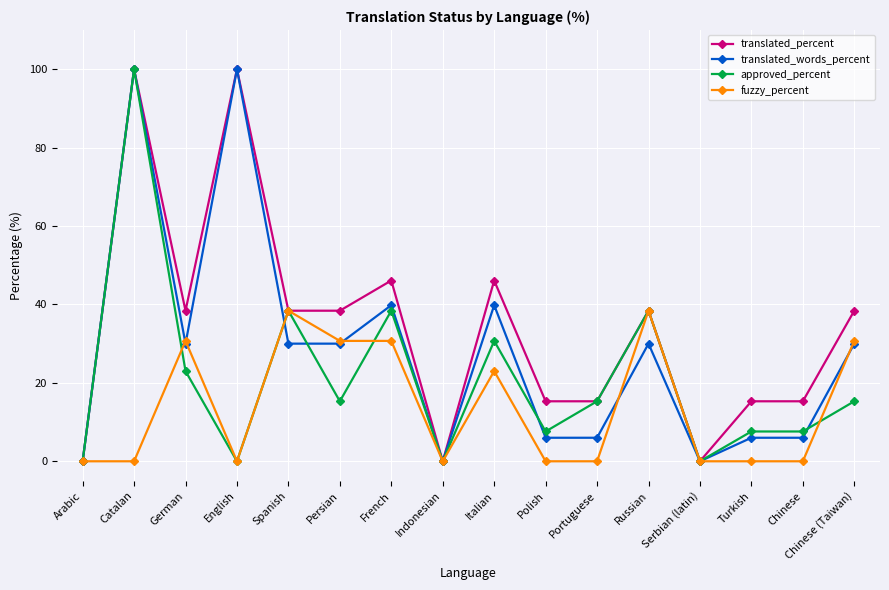

Where is the first local minimum for approved_percent?

English